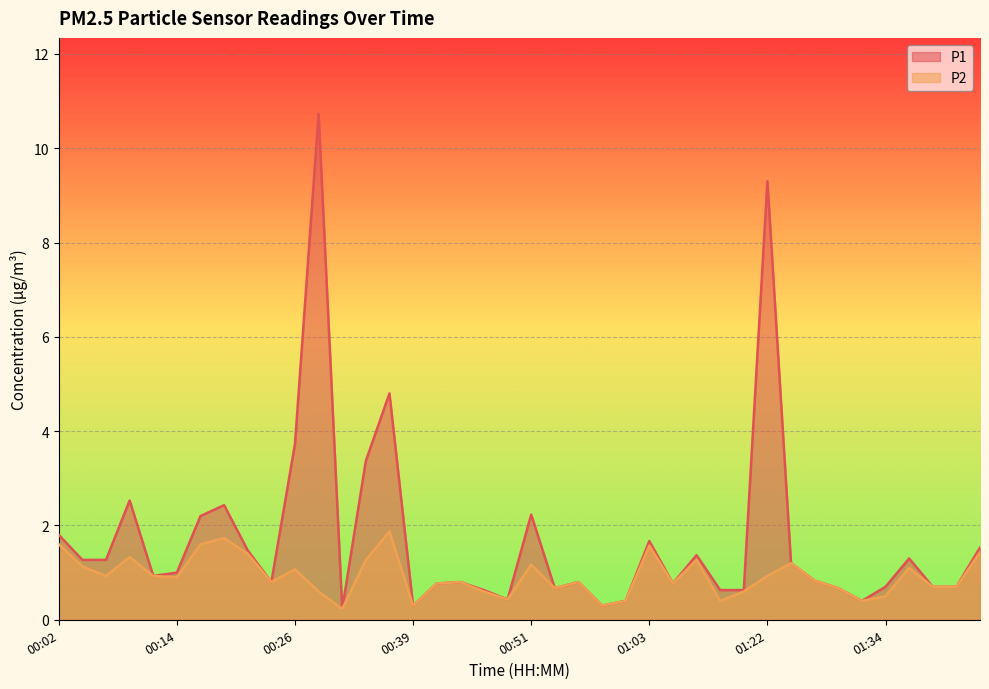

What is the lowest value of the P1 series?

0.2